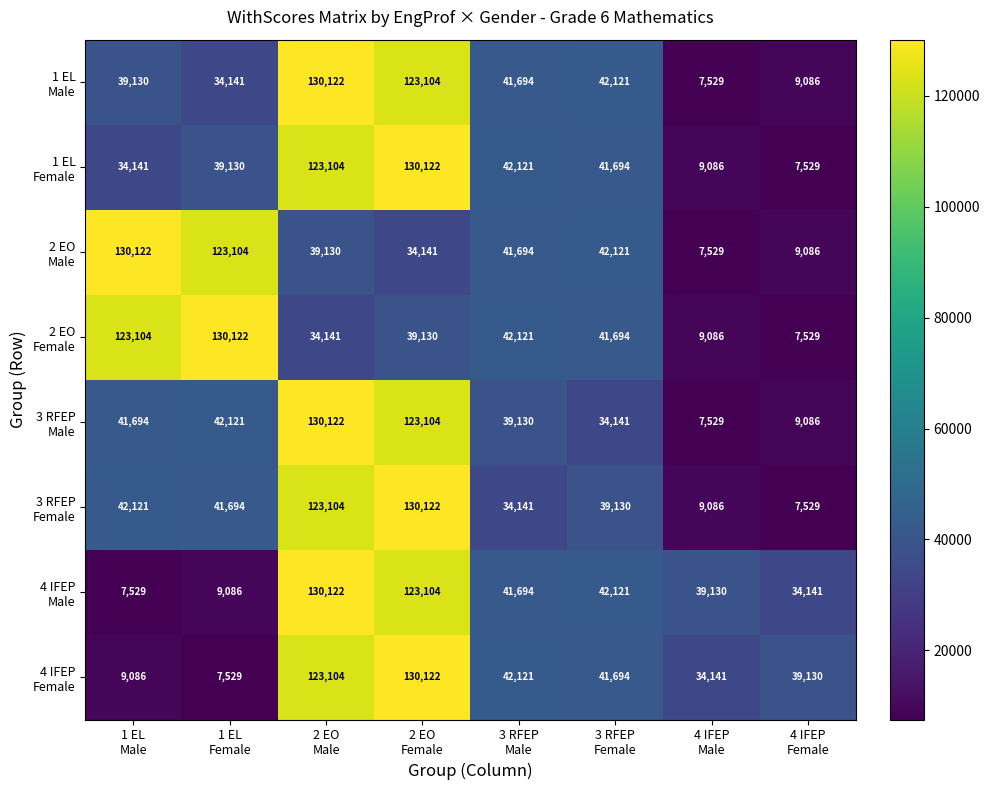

Count the number of categories in the chart.

8